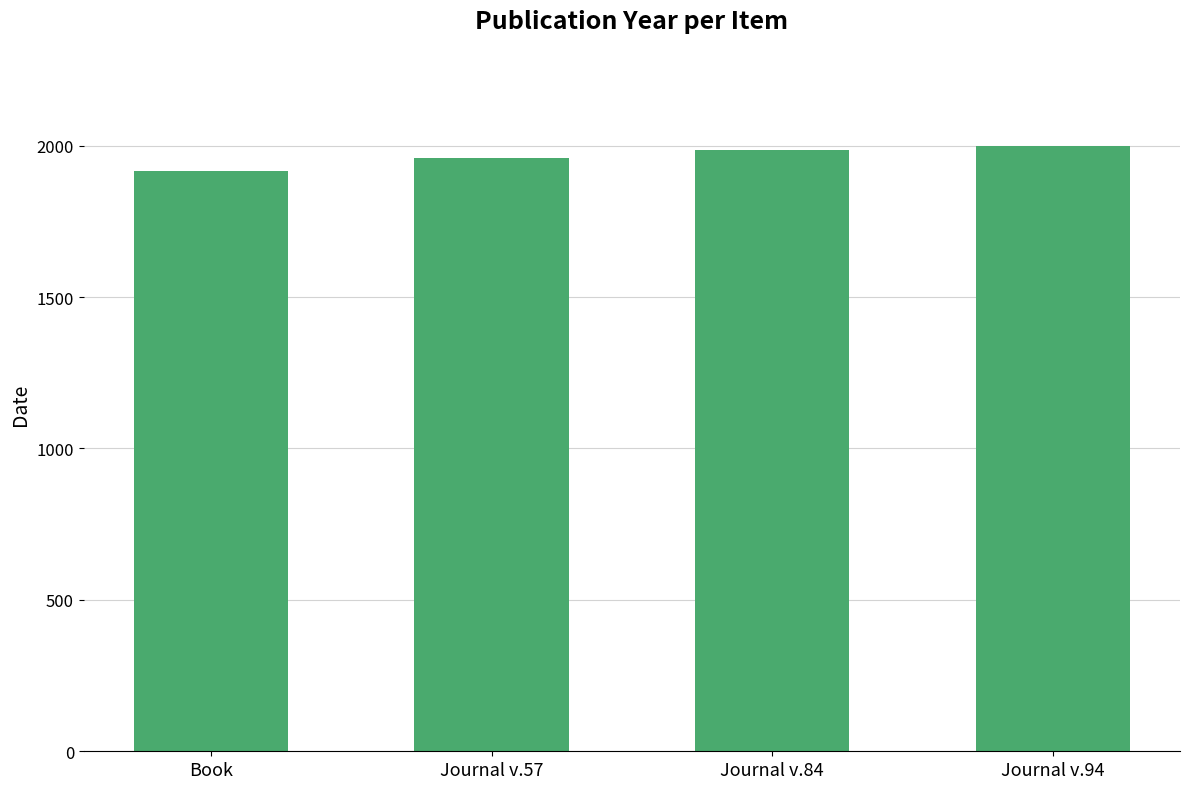

The chart shows a value of 2733 at Book. True or false?

False